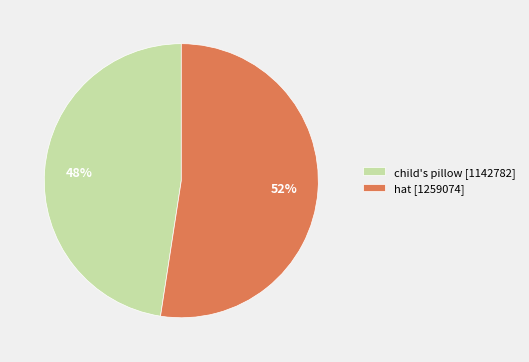

To the nearest percent, what percentage of the pie is hat [1259074]?

52%